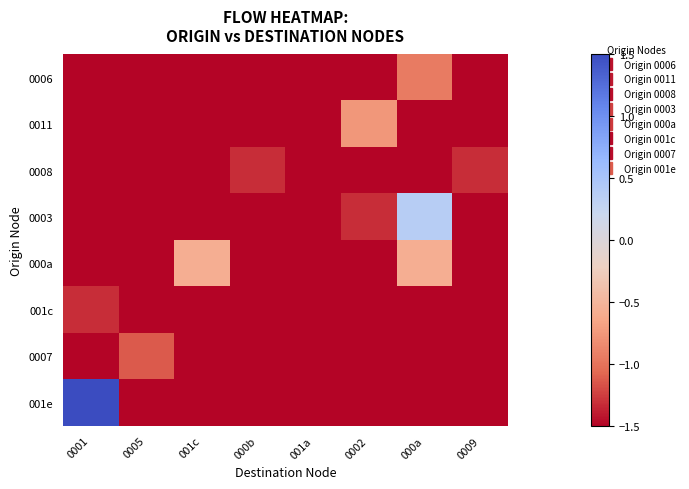

Between 001c and 000b, which is larger?

001c